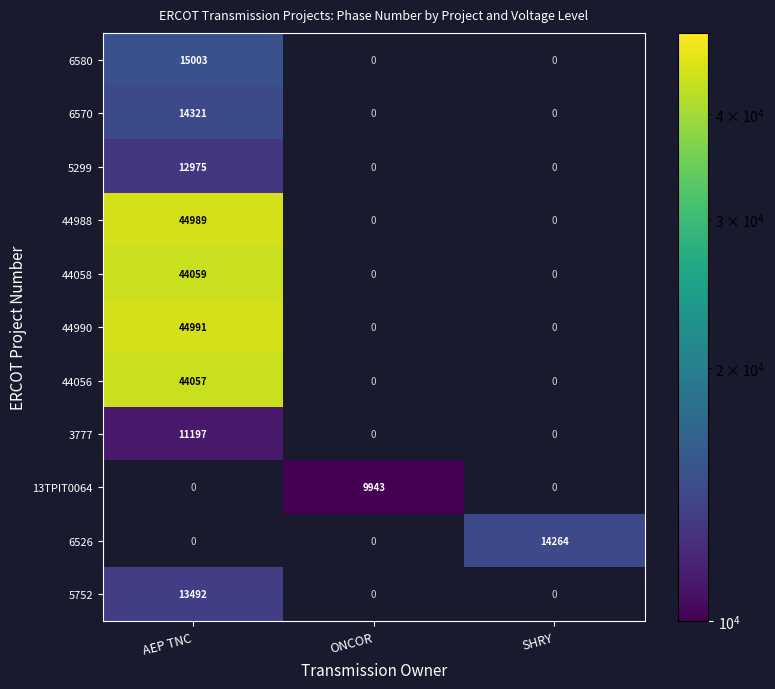

The value of 5299 at AEP TNC is 12975. True or false?

True